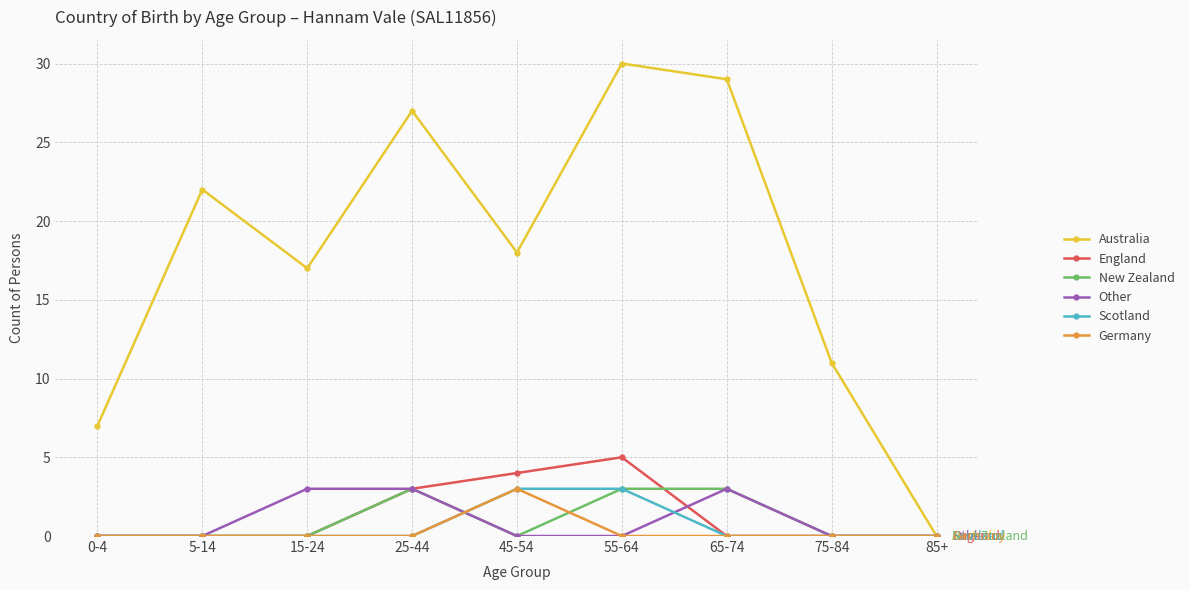

Does the chart have visible grid lines?

Yes